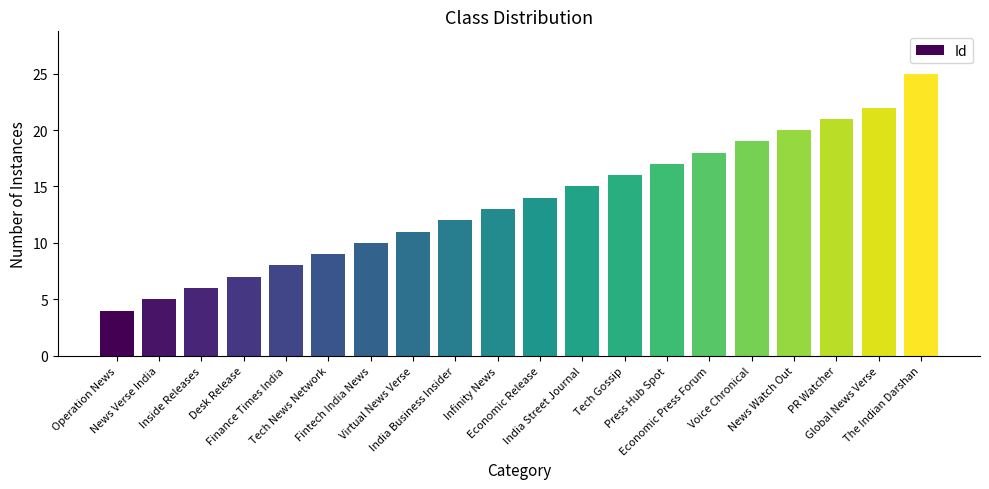

At which category does the chart reach its minimum across all series?

Operation News